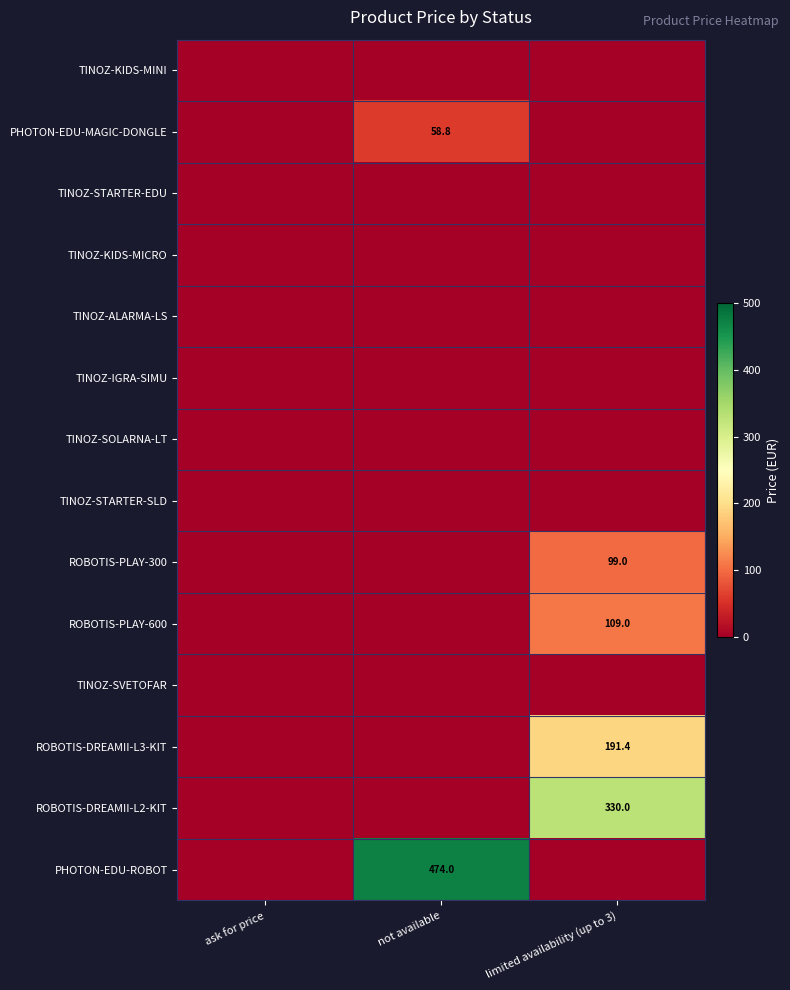

At which category does the chart reach its peak across all series?

not available